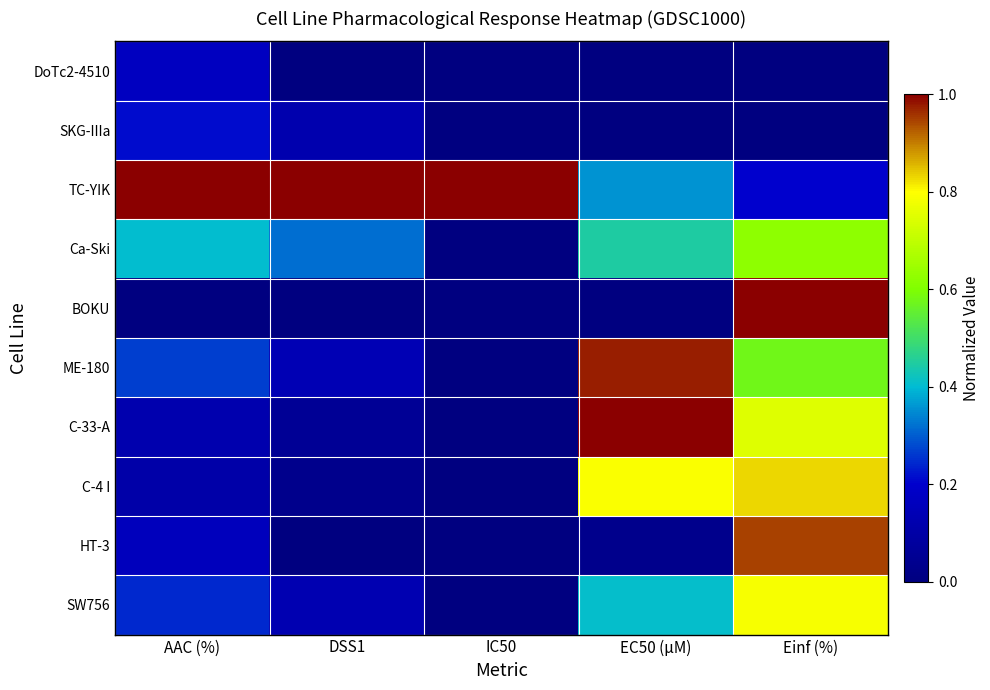

Rank the series at Einf (%) from highest to lowest value.

BOKU, HT-3, C-4 I, SW756, C-33-A, Ca-Ski, ME-180, TC-YIK, DoTc2-4510, SKG-IIIa